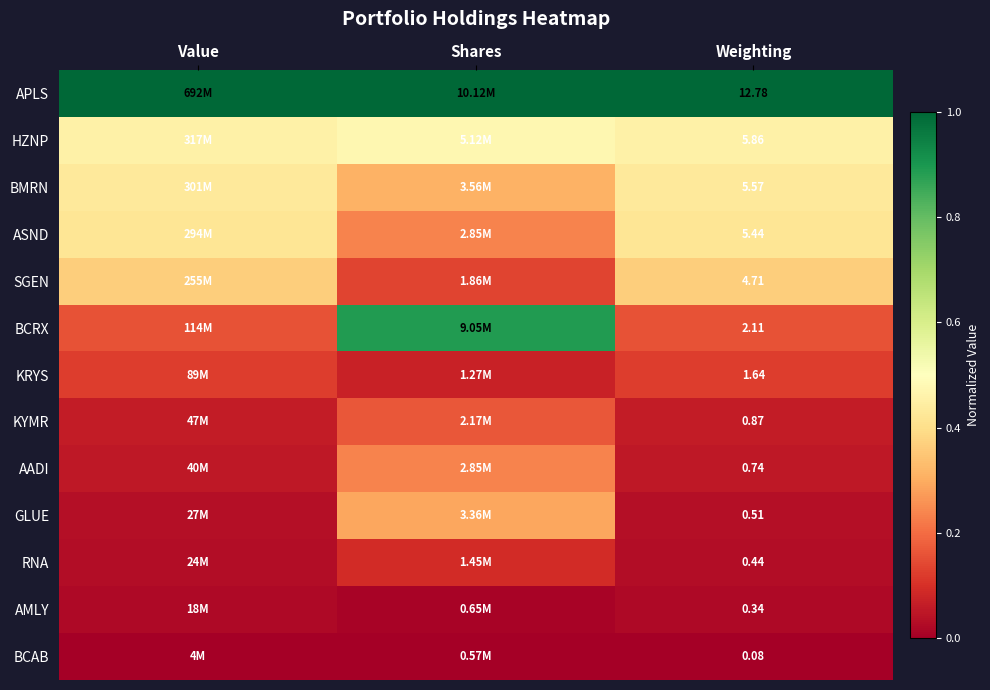

At Weighting, list the series in order from smallest to largest.

BCAB, AMLY, RNA, GLUE, AADI, KYMR, KRYS, BCRX, SGEN, ASND, BMRN, HZNP, APLS